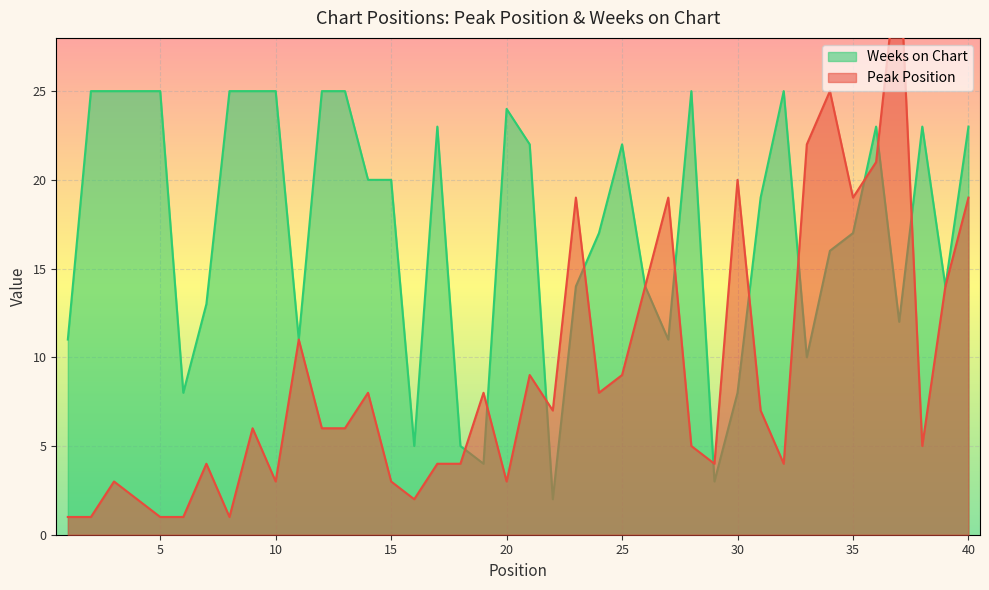

How many interior local valleys does the Peak Position series have?

10